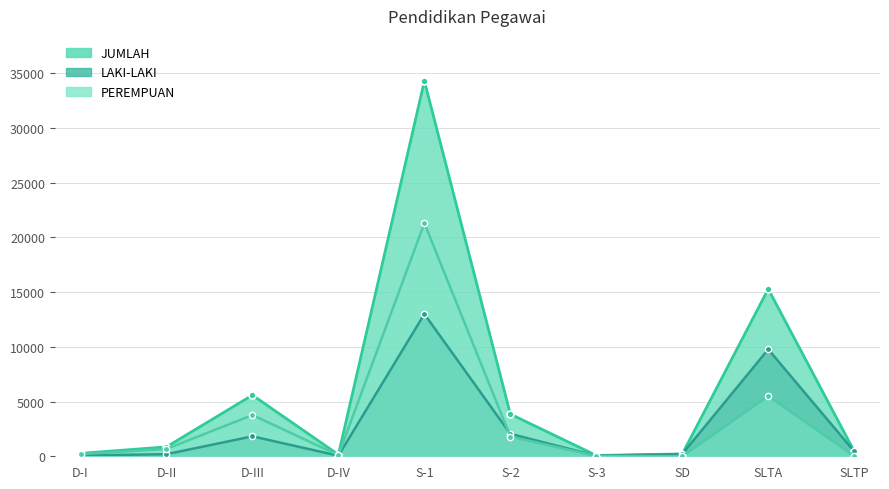

The PEREMPUAN series shows 20 at SLTP. True or false?

True